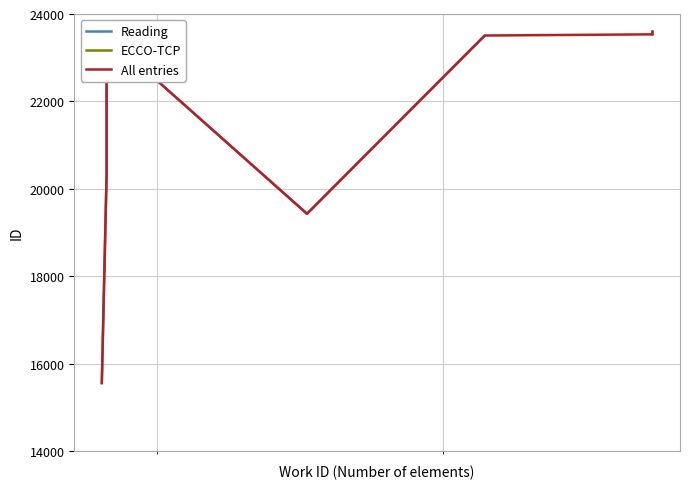

How many lines are shown in the chart?

1